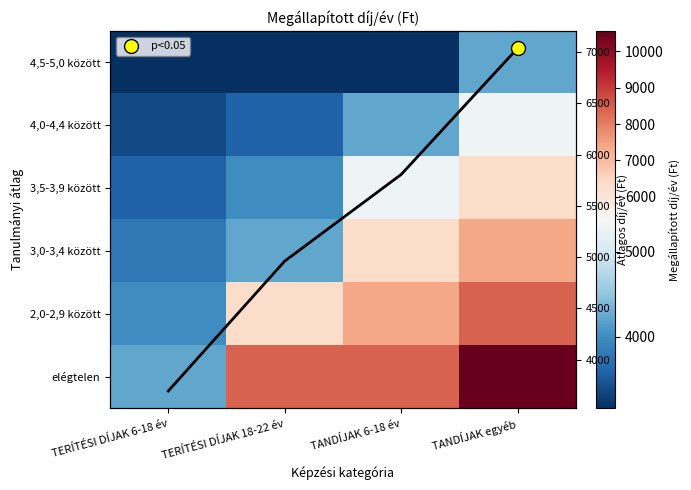

Is the value of 4,5-5,0 között at TANDÍJAK 6-18 év greater than the value of elégtelen at TANDÍJAK egyéb?

No